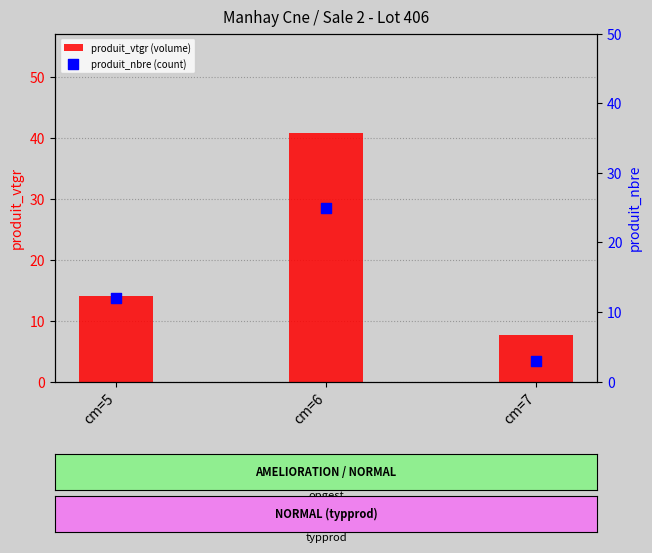

Which series has the largest Y range (max minus min)?

produit_vtgr (volume)